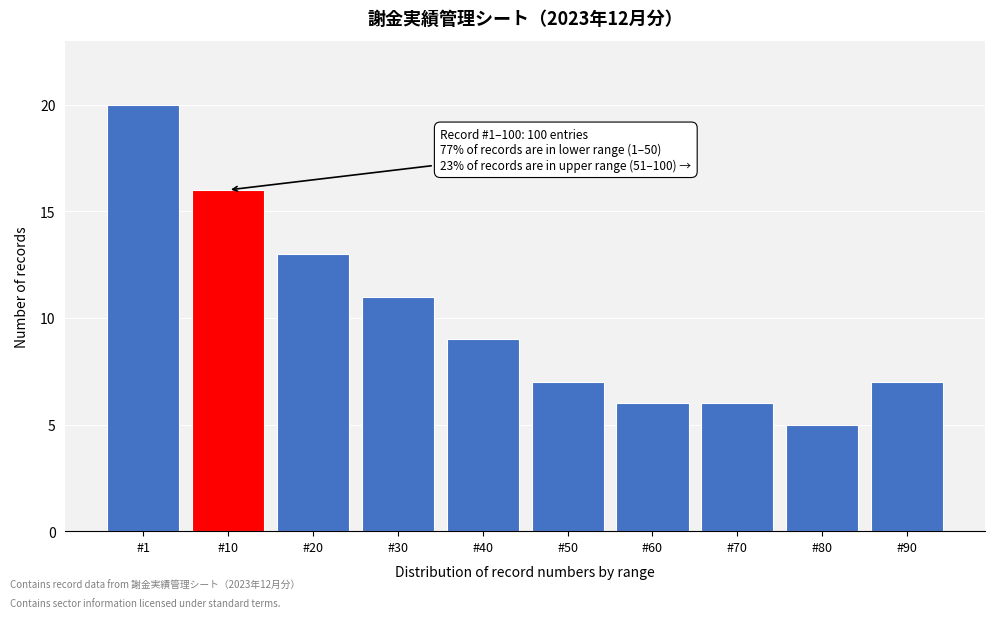

Reading left to right, transcribe all the data shown in this chart.

20	16	13	11	9	7	6	6	5	7